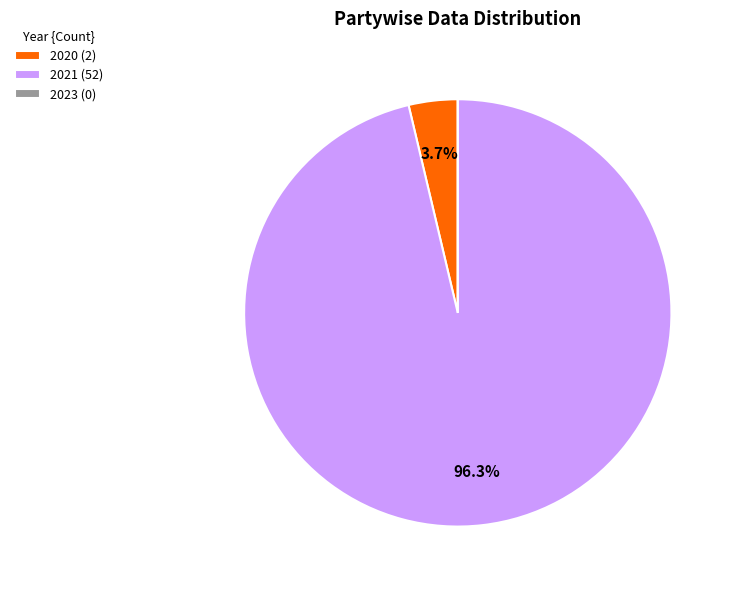

What percentage is the 2021 slice, to the nearest percent?

96%